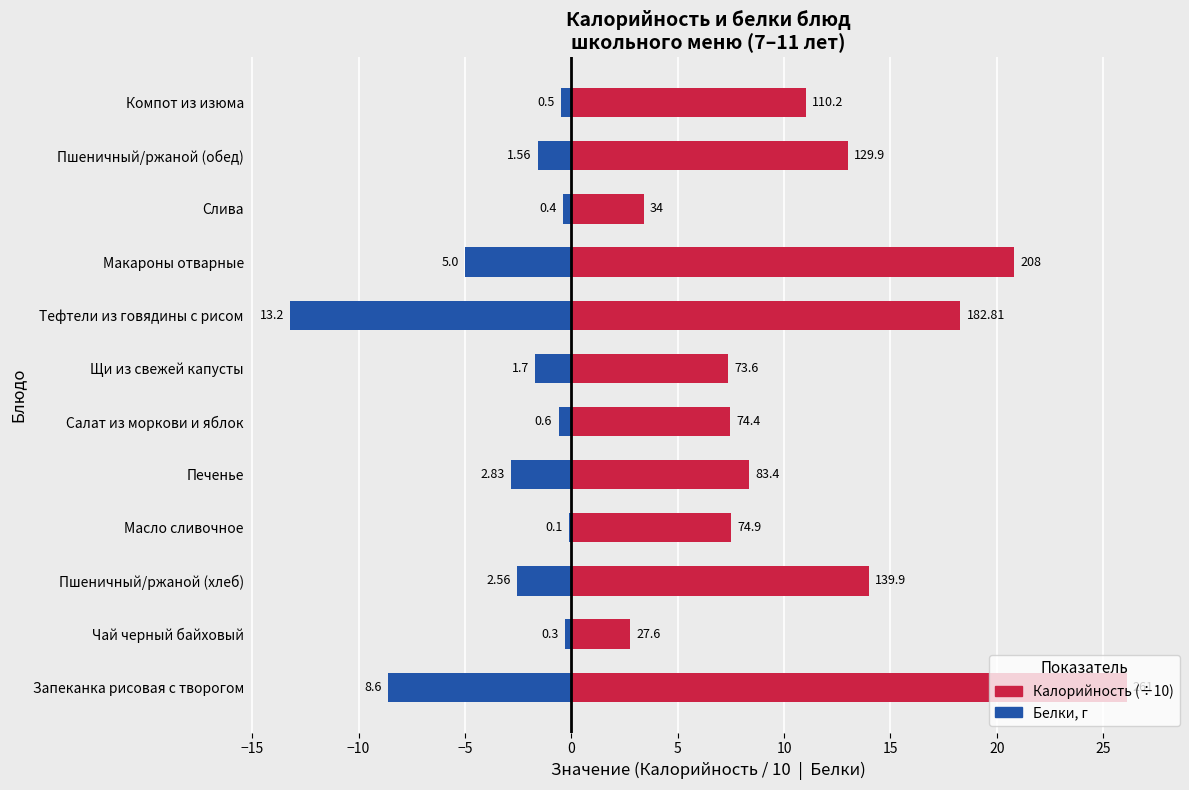

What position from the left is Макароны отварные?

9